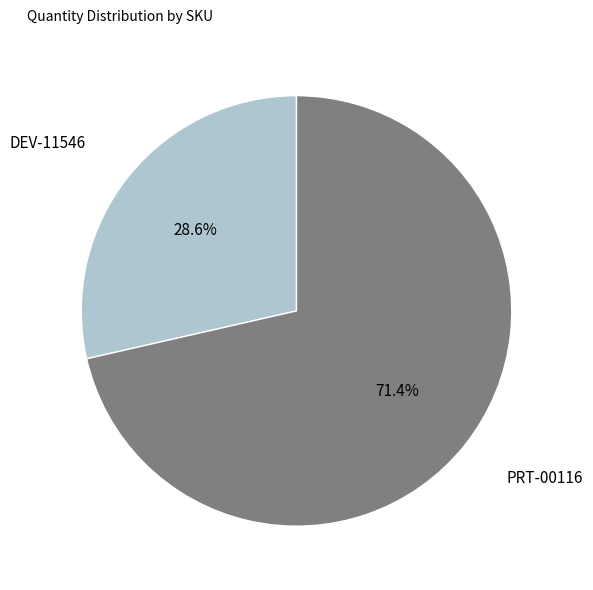

Which category accounts for the majority?

PRT-00116